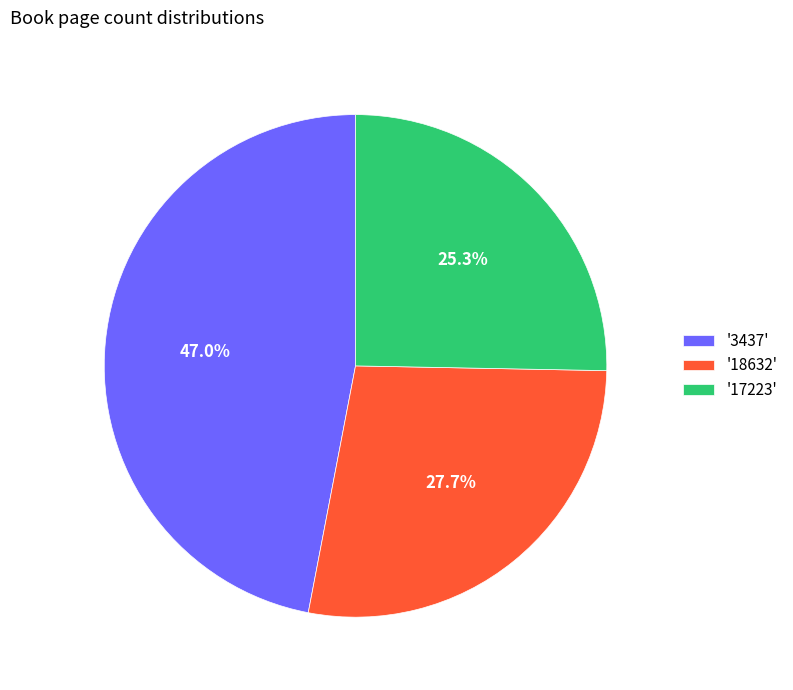

Combined, what portion of the pie is '18632' and '17223'?

53.0%